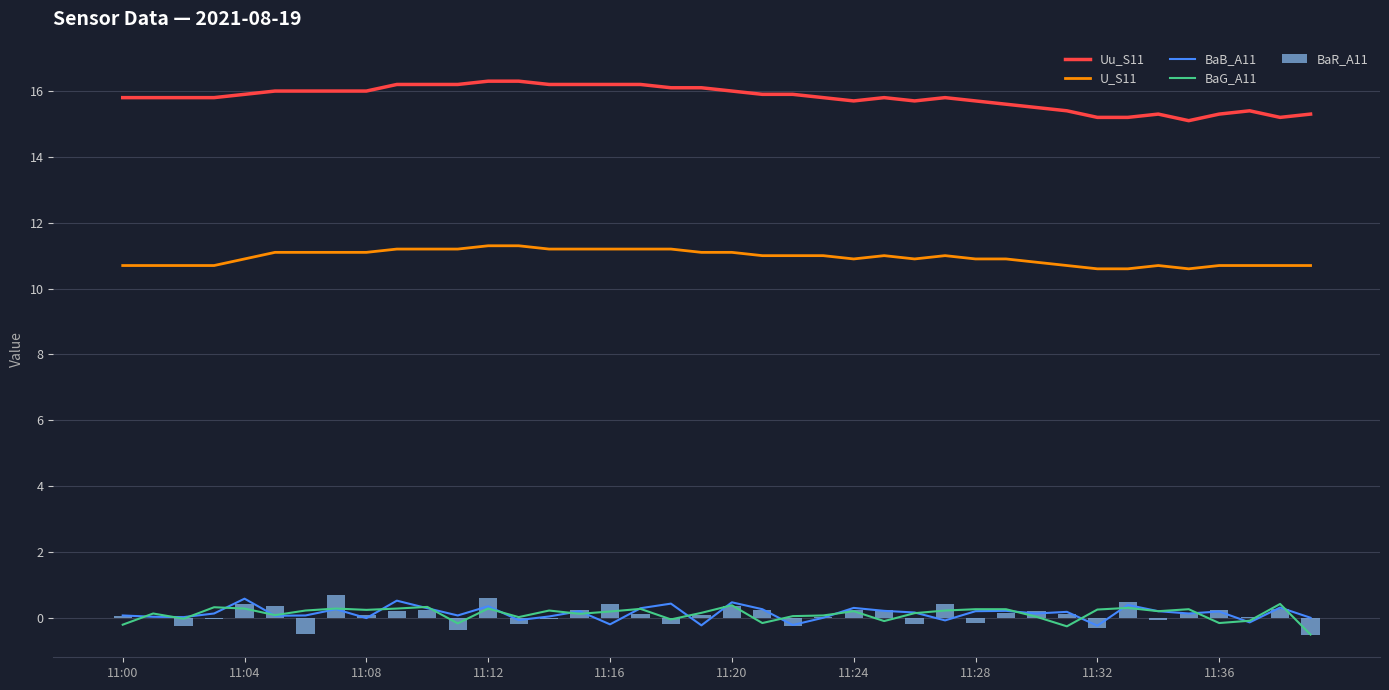

What is the sum of all BaR_A11 values?

3.6